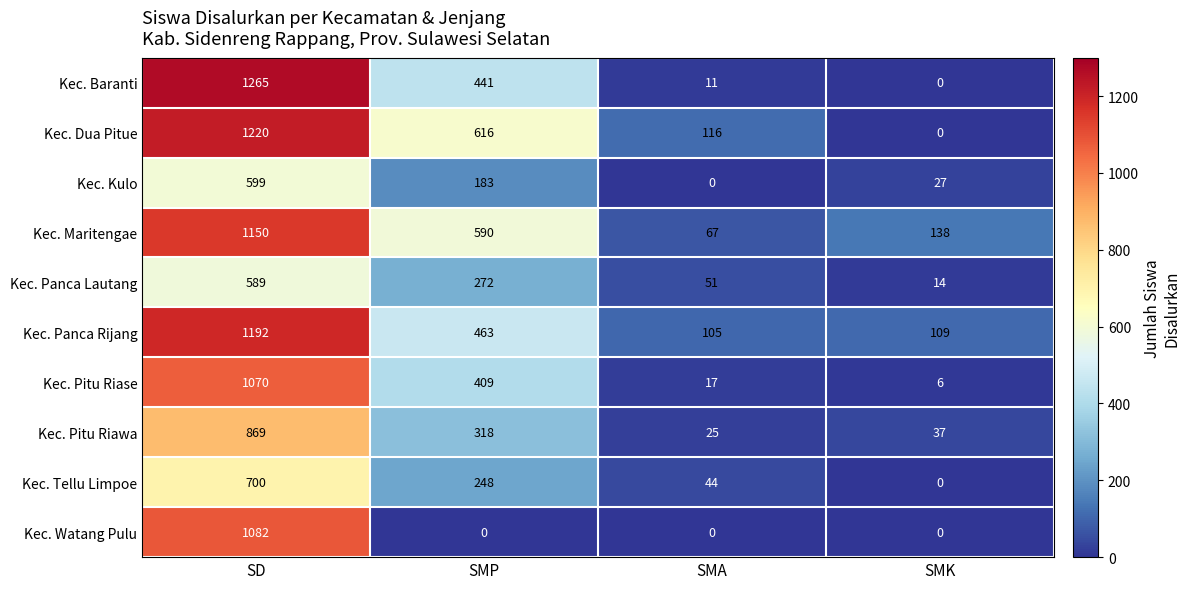

At SMP, list the series in order from smallest to largest.

Kec. Watang Pulu, Kec. Kulo, Kec. Tellu Limpoe, Kec. Panca Lautang, Kec. Pitu Riawa, Kec. Pitu Riase, Kec. Baranti, Kec. Panca Rijang, Kec. Maritengae, Kec. Dua Pitue